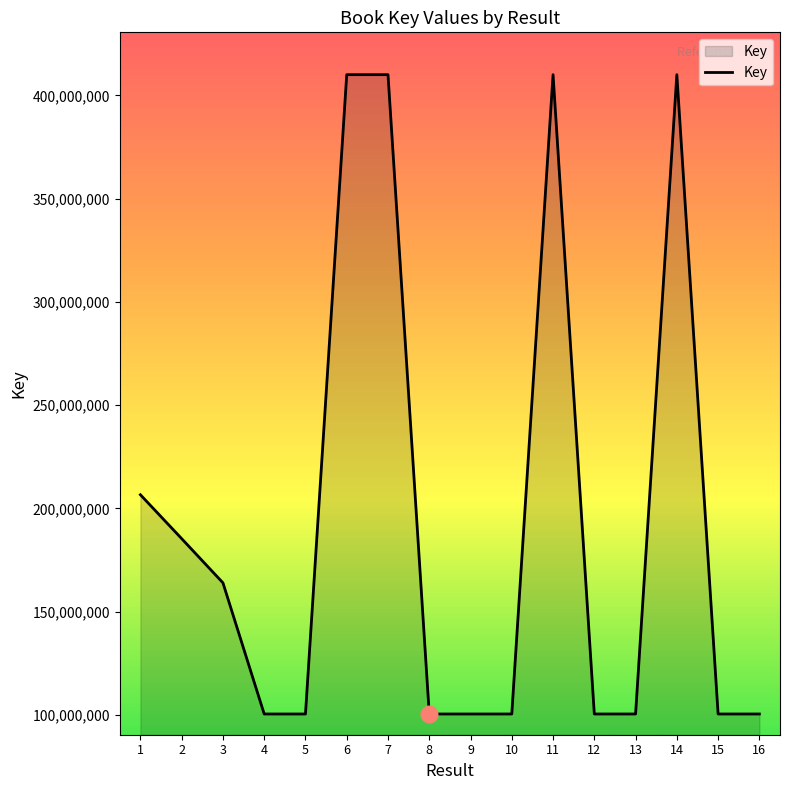

What is the smallest value displayed?

100425664